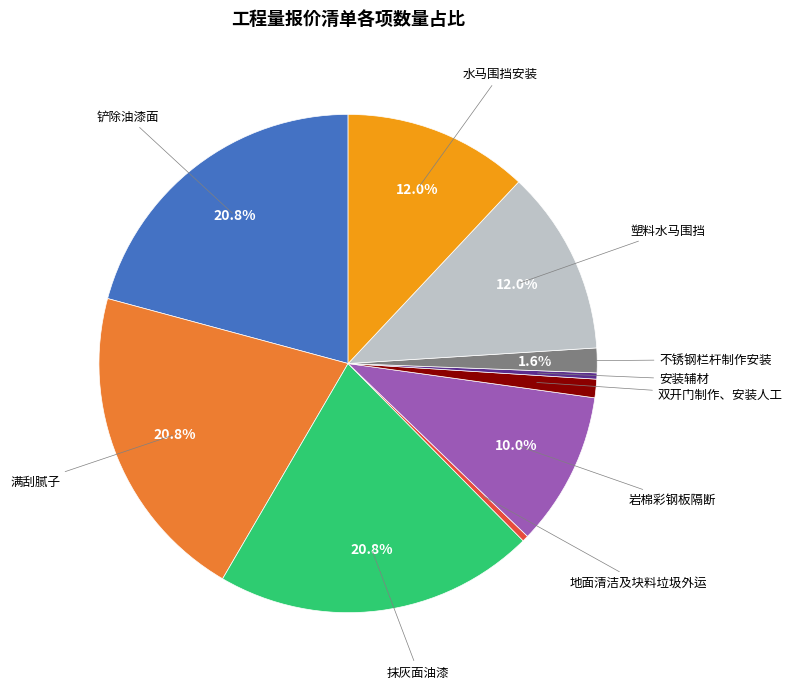

Is there any slice that represents more than half of the pie?

No